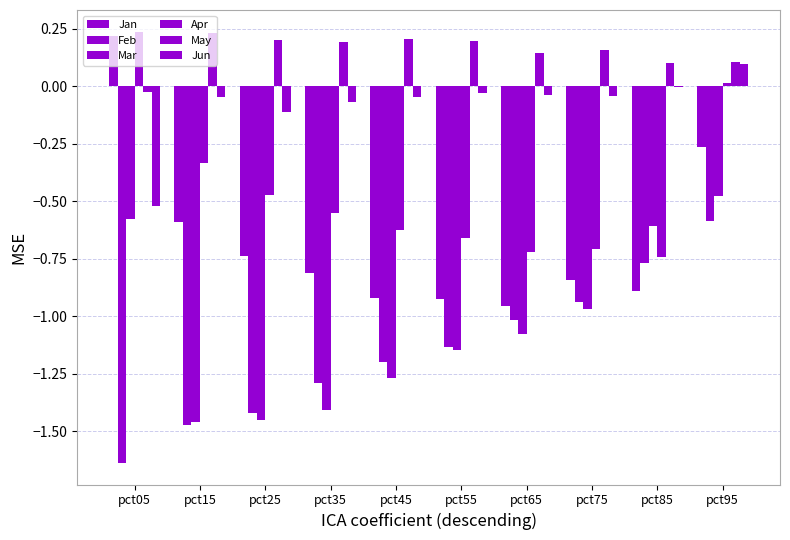

What is the value of the Jun bar at the 3rd from the left?

-0.1